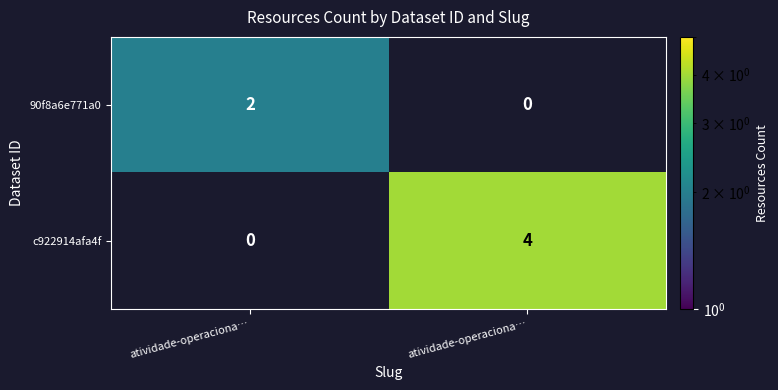

Reading left to right, transcribe all the data shown in this chart.

90f8a6e771a0: atividade-operaciona…=2	atividade-operaciona…=0
c922914afa4f: atividade-operaciona…=0	atividade-operaciona…=4